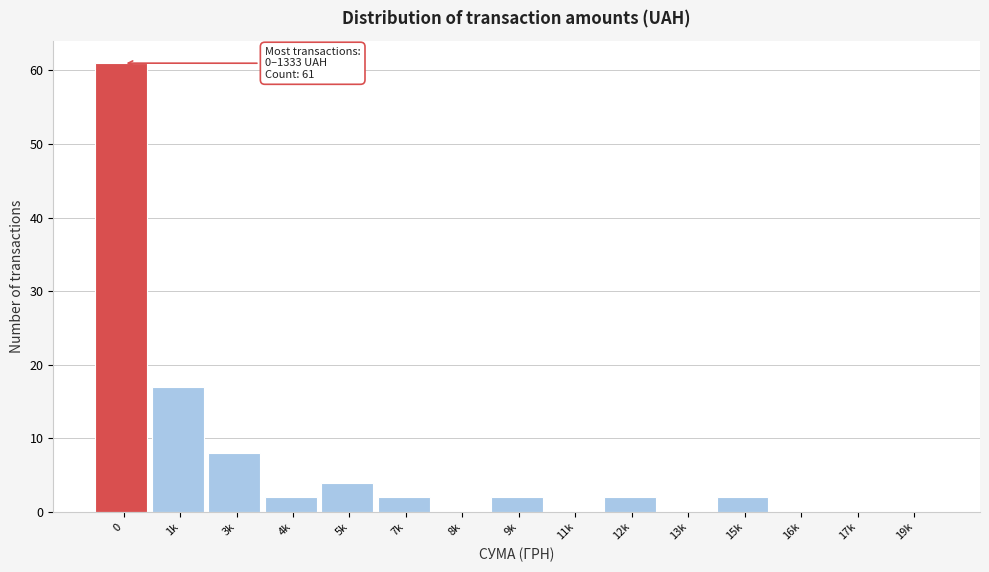

Reading left to right, transcribe all the data shown in this chart.

0=61	1k=17	3k=8	4k=2	5k=4	7k=2	8k=0	9k=2	11k=0	12k=2	13k=0	15k=2	16k=0	17k=0	19k=0